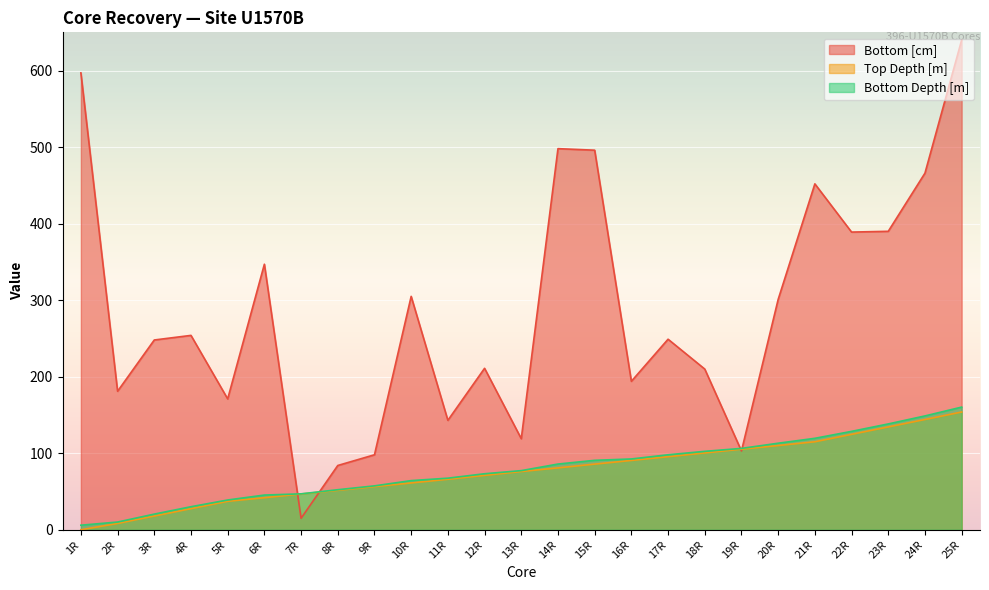

What is the label of the 17th point from the right?

9R